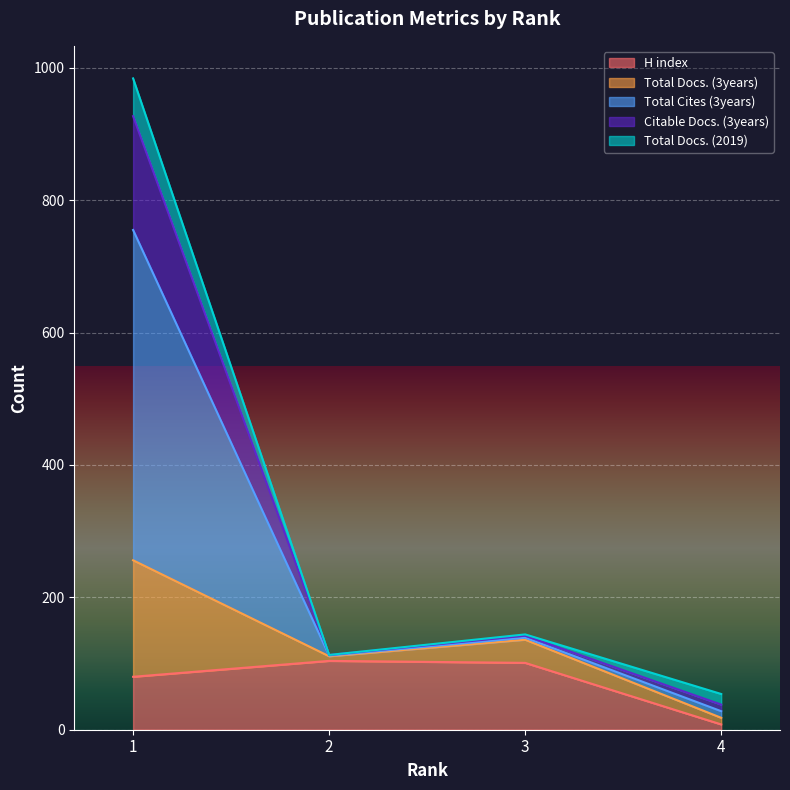

Which label corresponds to the smallest value in the chart?

4